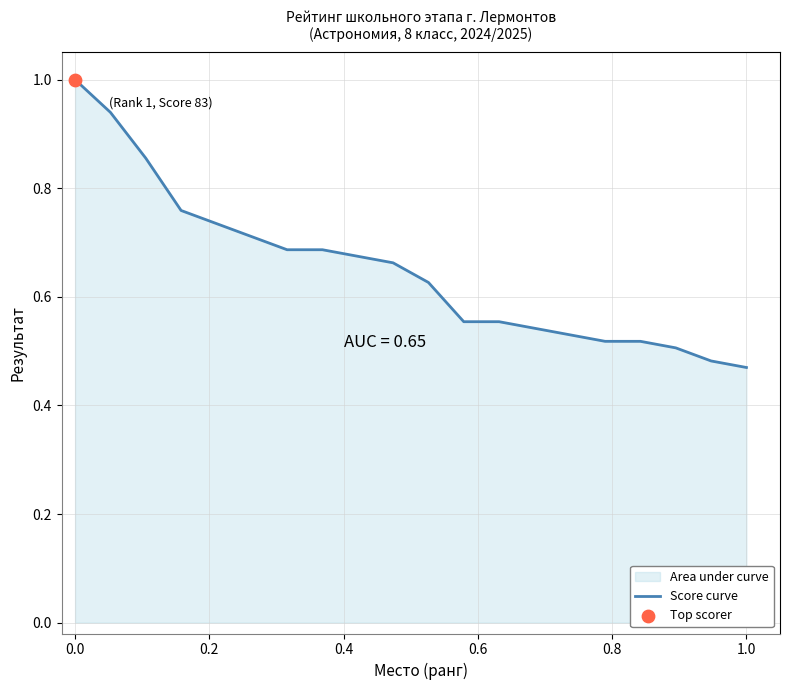

The value at 0.0 is 1.0. True or false?

True